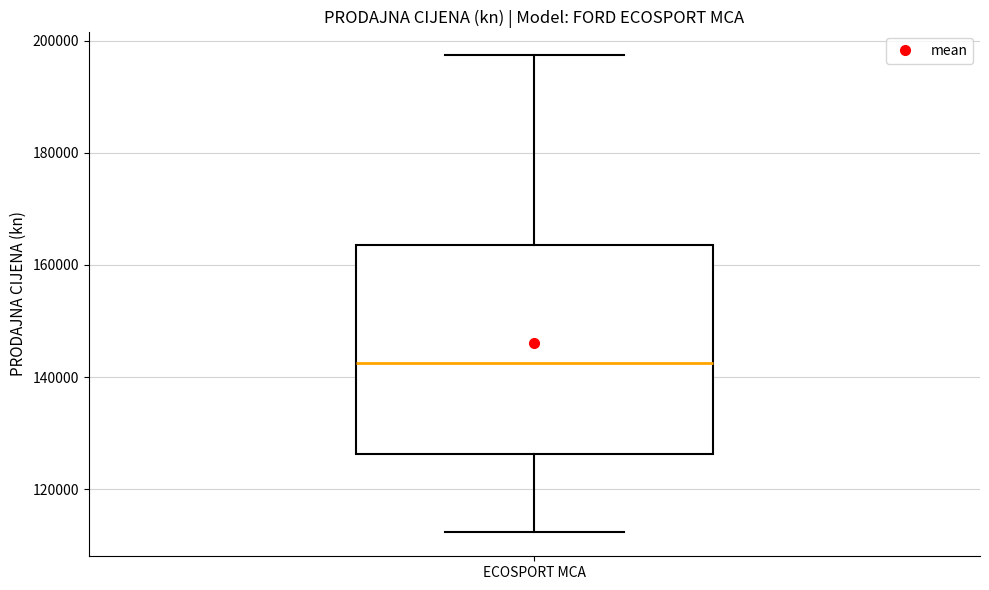

Transcribe this box plot: give where the median line is, the range the box spans, and where the two whiskers end, as read against the y-axis. The values are not printed on the chart, so give them approximately, as read against the axis.

median 142000, box 126000 to 164000, whiskers 112000 to 198000